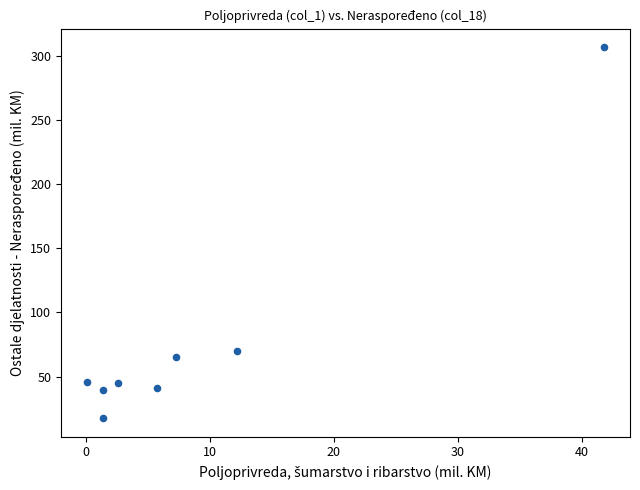

What is the range of X values (max minus min)?

41.7